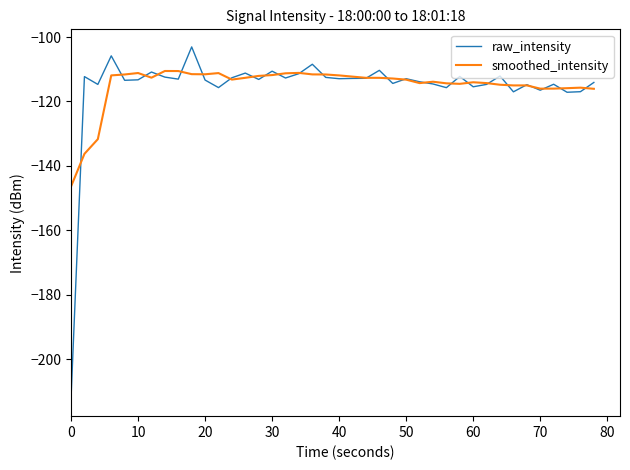

Which series has the widest spread of values?

raw_intensity